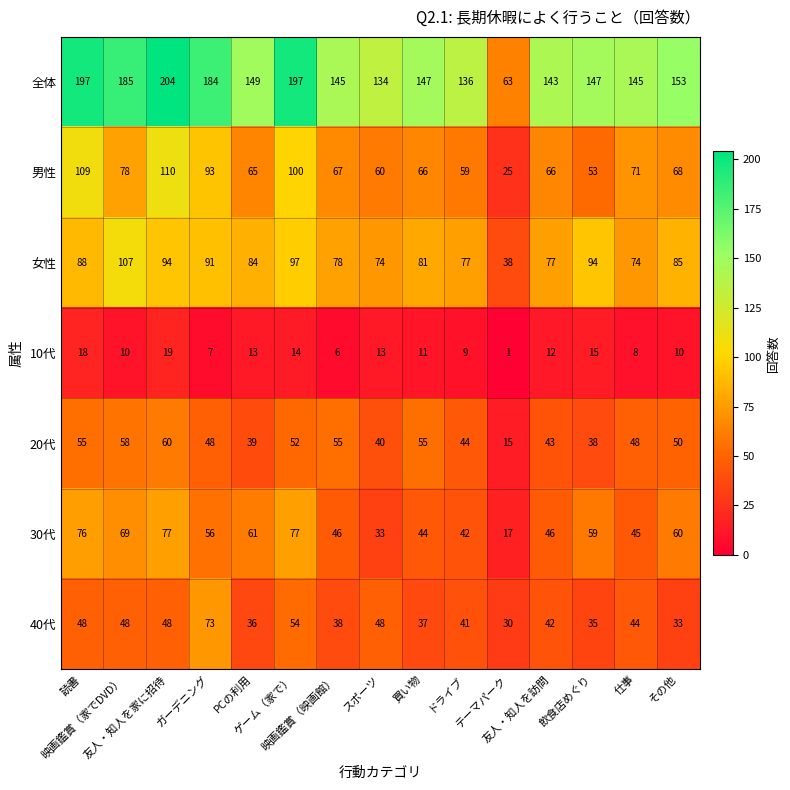

List the series in order of their peak value, lowest first.

10代, 20代, 40代, 30代, 女性, 男性, 全体